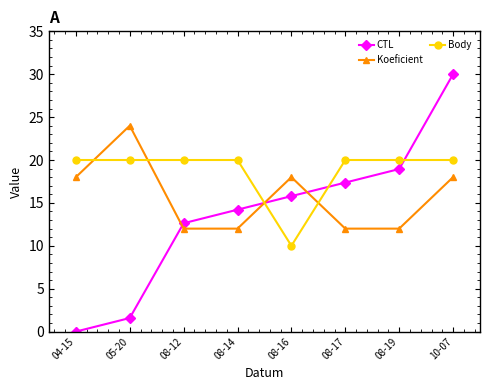

Reading left to right, extract all data points from this chart.

CTL: 0.0	1.6	12.6	14.2	15.8	17.4	18.9	30.0
Koeficient: 18.0	24.0	12.0	12.0	18.0	12.0	12.0	18.0
Body: 20.0	20.0	20.0	20.0	10.0	20.0	20.0	20.0